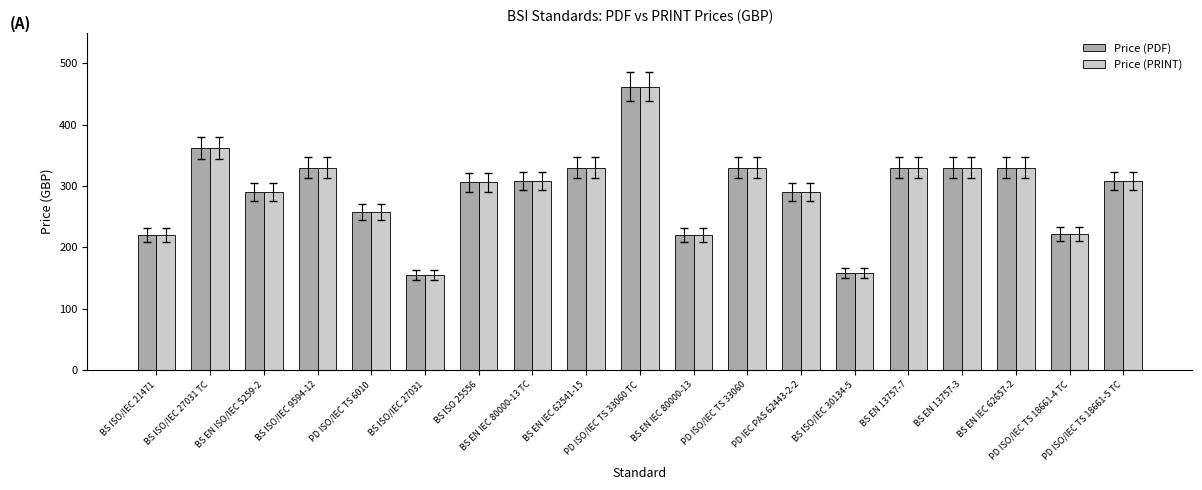

What is the label of the 2nd bar from the left?

BS ISO/IEC 27031 TC